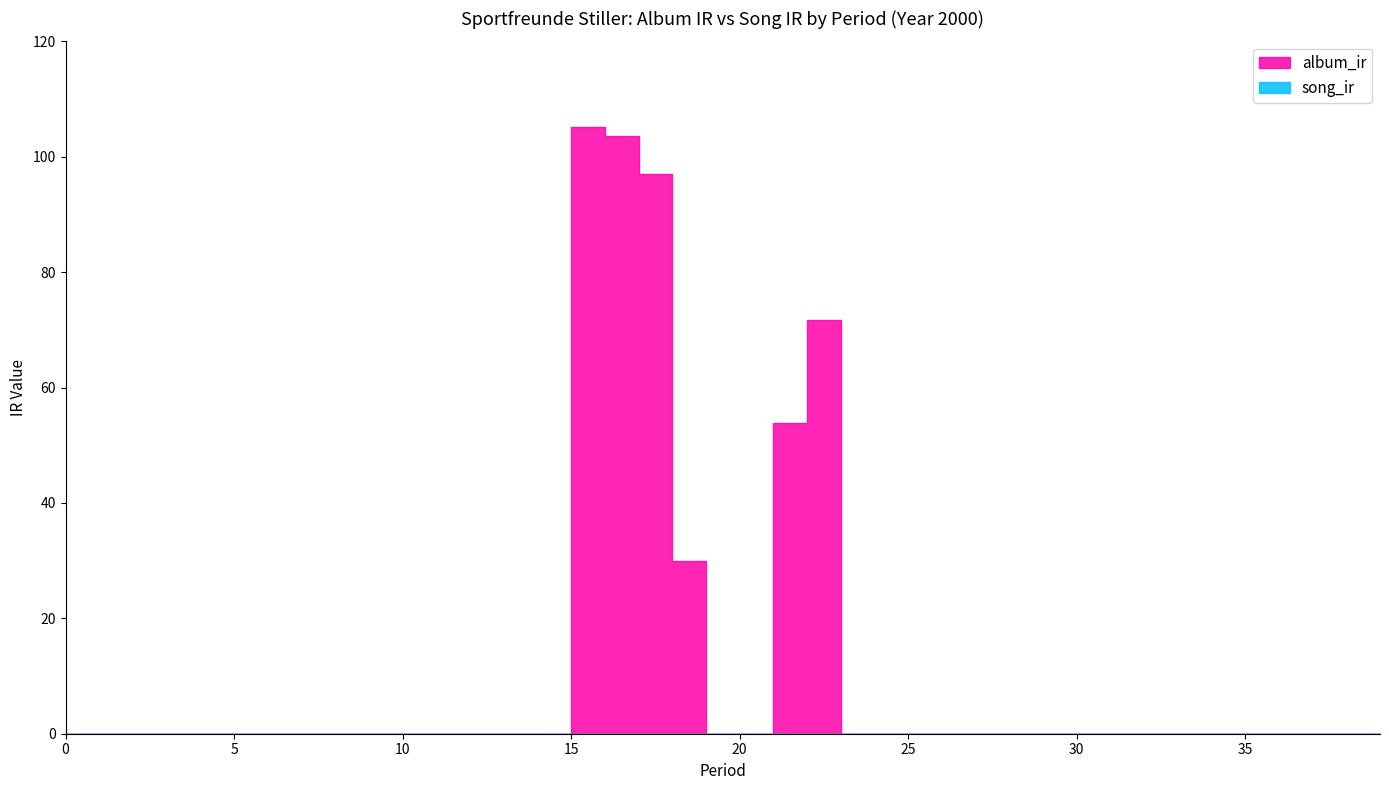

At how many categories does at least one series exceed 13?

6